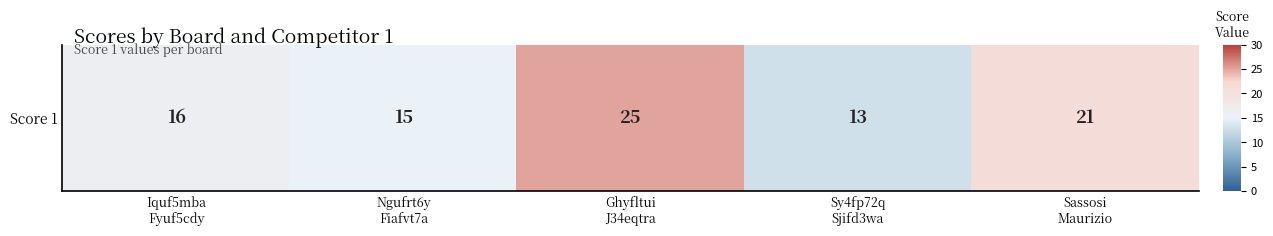

Approximately how many times larger is the value at Sassosi
Maurizio compared to Sy4fp72q
Sjifd3wa?

1.6